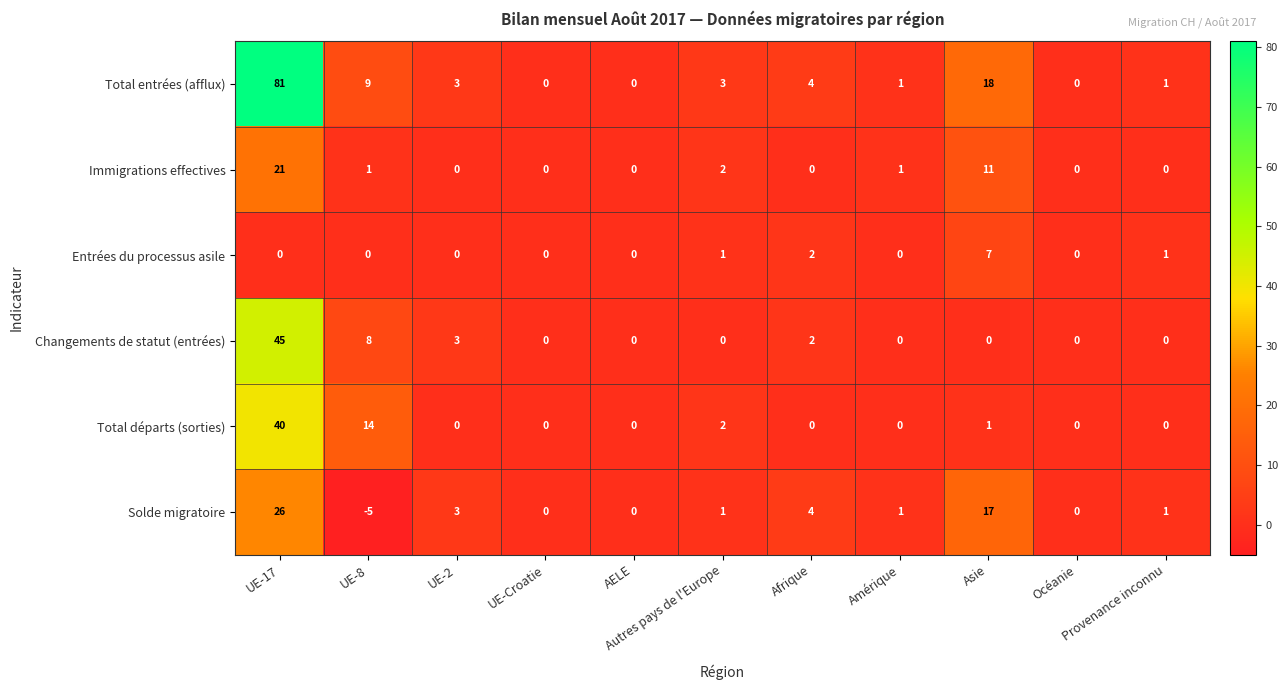

How many values in Solde migratoire are below zero?

1